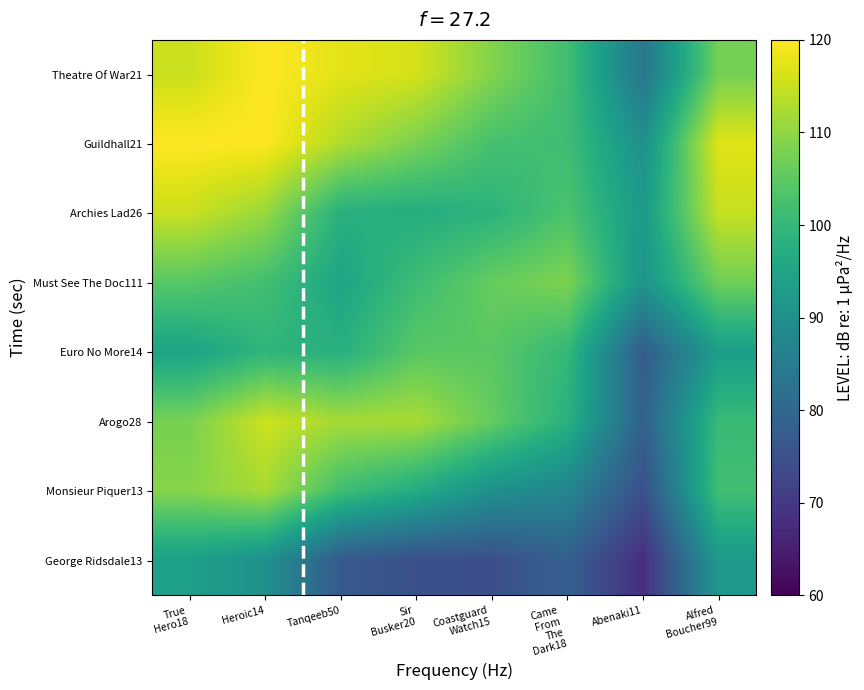

Reading left to right, list all the values displayed in this chart.

Theatre Of War21: True
Hero18=115.2	Heroic14=120.0	Tanqeeb50=117.5	Sir
Busker20=116.2	Coastguard
Watch15=108.8	Came
From
The
Dark18=101.7	Abenaki11=83.5	Alfred
Boucher99=107.4
Guildhall21: True
Hero18=120.0	Heroic14=120.0	Tanqeeb50=112.9	Sir
Busker20=108.0	Coastguard
Watch15=102.4	Came
From
The
Dark18=101.4	Abenaki11=90.0	Alfred
Boucher99=117.2
Archies Lad26: True
Hero18=115.2	Heroic14=110.8	Tanqeeb50=97.9	Sir
Busker20=97.3	Coastguard
Watch15=98.7	Came
From
The
Dark18=103.2	Abenaki11=92.3	Alfred
Boucher99=114.9
Must See The Doc111: True
Hero18=104.5	Heroic14=101.9	Tanqeeb50=95.2	Sir
Busker20=101.3	Coastguard
Watch15=106.0	Came
From
The
Dark18=108.2	Abenaki11=91.1	Alfred
Boucher99=107.0
Euro No More14: True
Hero18=94.8	Heroic14=99.2	Tanqeeb50=97.9	Sir
Busker20=104.6	Coastguard
Watch15=104.7	Came
From
The
Dark18=99.9	Abenaki11=77.6	Alfred
Boucher99=93.4
Arogo28: True
Hero18=107.8	Heroic14=115.5	Tanqeeb50=112.0	Sir
Busker20=112.3	Coastguard
Watch15=105.8	Came
From
The
Dark18=98.1	Abenaki11=78.4	Alfred
Boucher99=100.7
Monsieur Piquer13: True
Hero18=109.1	Heroic14=112.2	Tanqeeb50=101.7	Sir
Busker20=96.9	Coastguard
Watch15=90.1	Came
From
The
Dark18=87.4	Abenaki11=74.7	Alfred
Boucher99=101.9
George Ridsdale13: True
Hero18=93.8	Heroic14=90.3	Tanqeeb50=76.9	Sir
Busker20=74.7	Coastguard
Watch15=74.4	Came
From
The
Dark18=78.2	Abenaki11=68.0	Alfred
Boucher99=92.2